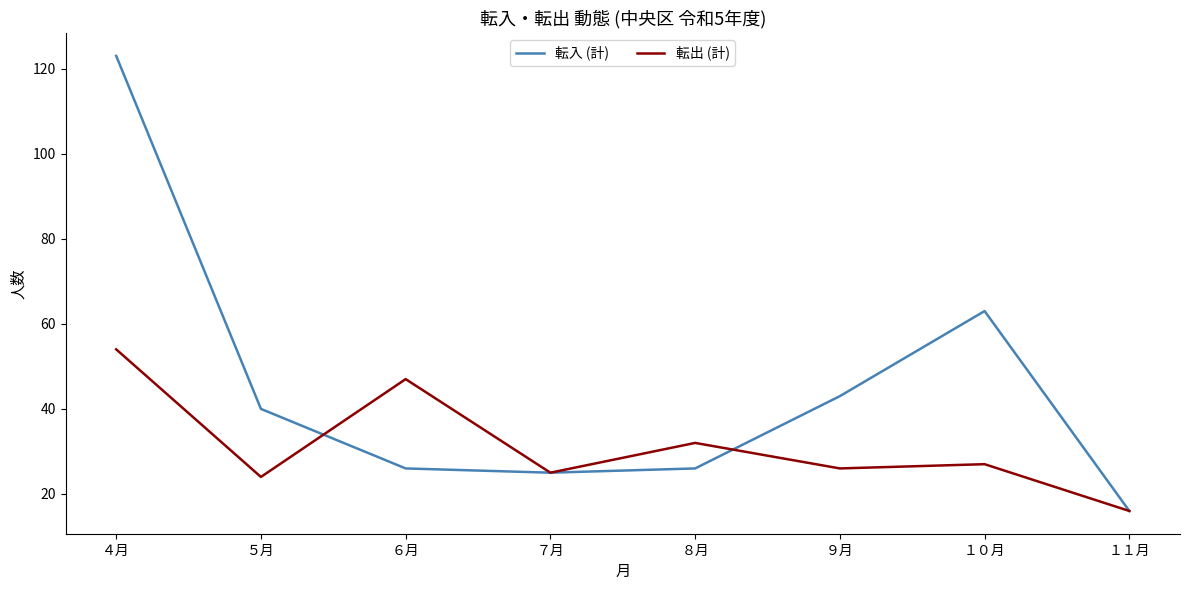

True or false: 転出 (計) has a value of 40 at ５月.

False